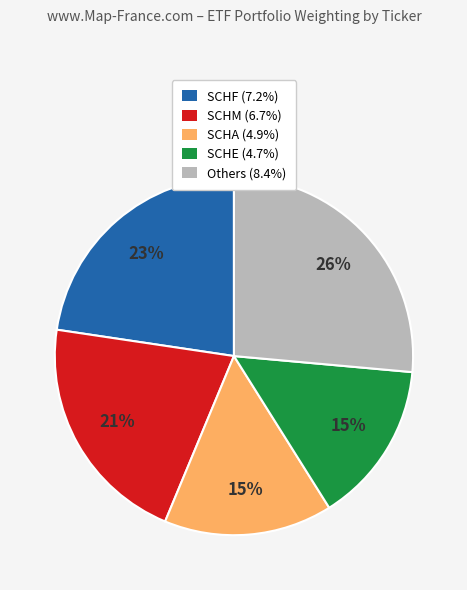

To the nearest percent, what percentage of the pie is Others (8.4%)?

26%